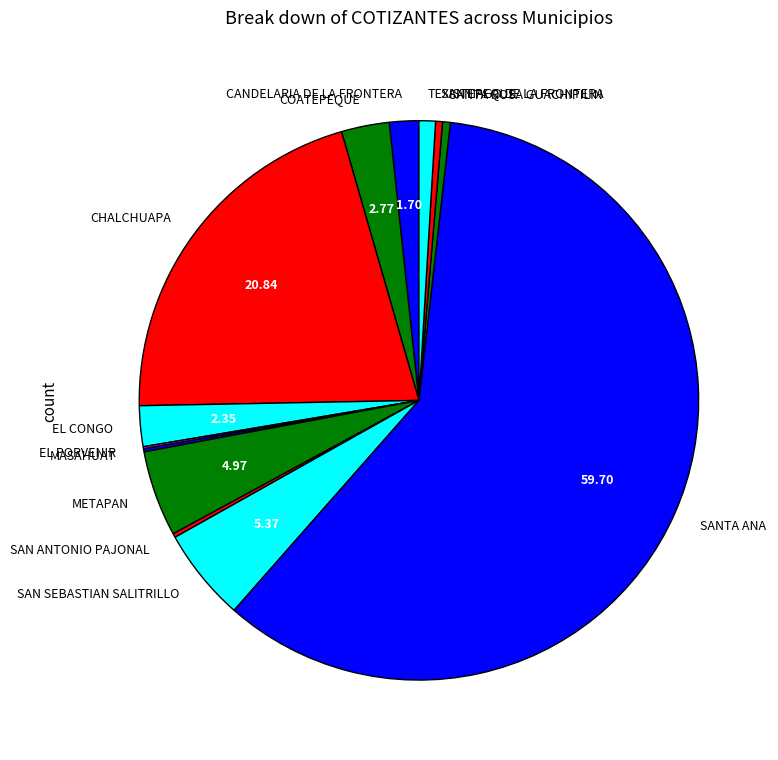

Approximately how many times larger is the value at COATEPEQUE compared to TEXISTEPEQUE?

2.9